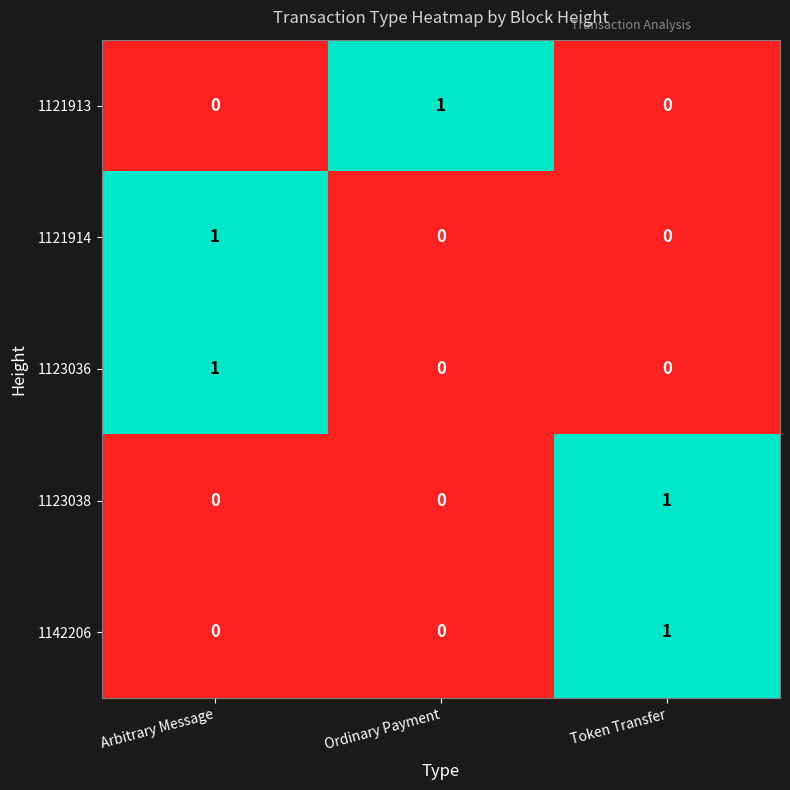

Reading left to right, transcribe all the data shown in this chart.

1121913: Arbitrary Message=0	Ordinary Payment=1	Token Transfer=0
1121914: Arbitrary Message=1	Ordinary Payment=0	Token Transfer=0
1123036: Arbitrary Message=1	Ordinary Payment=0	Token Transfer=0
1123038: Arbitrary Message=0	Ordinary Payment=0	Token Transfer=1
1142206: Arbitrary Message=0	Ordinary Payment=0	Token Transfer=1